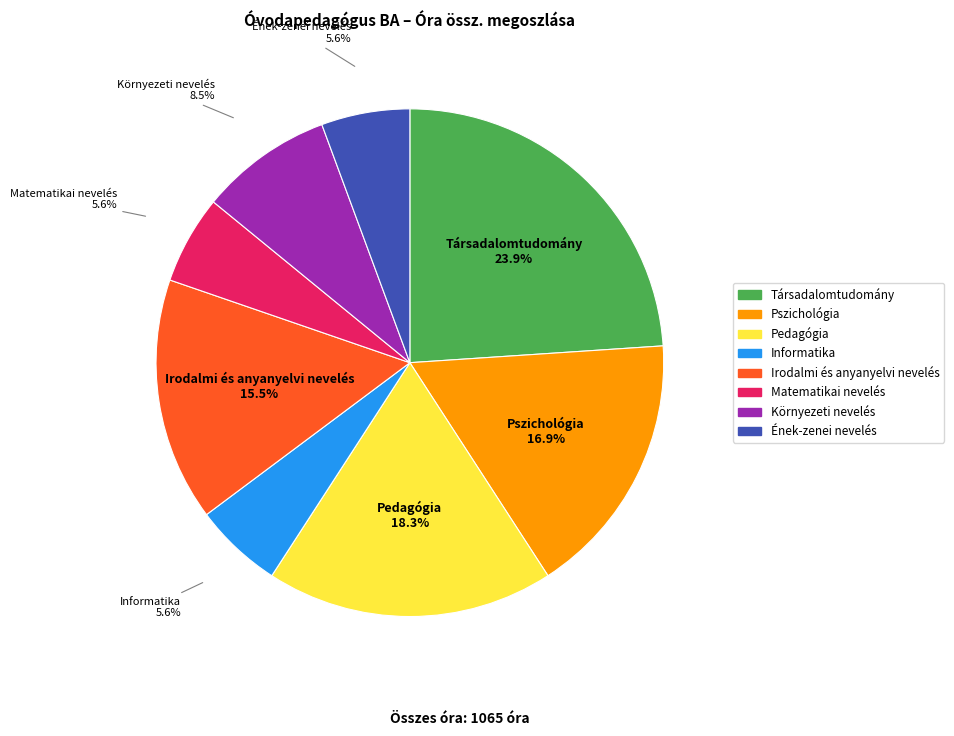

Is there any slice that represents more than half of the pie?

No